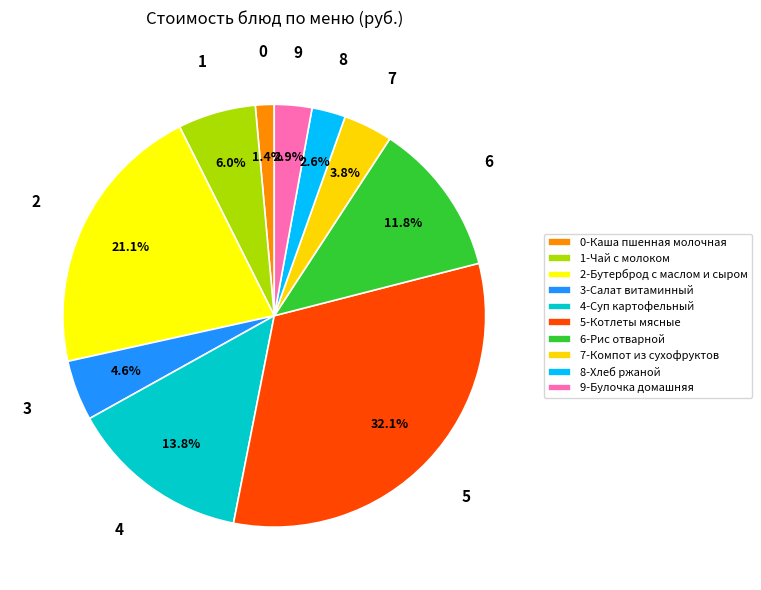

Which category has the biggest portion of the pie?

5-Котлеты мясные